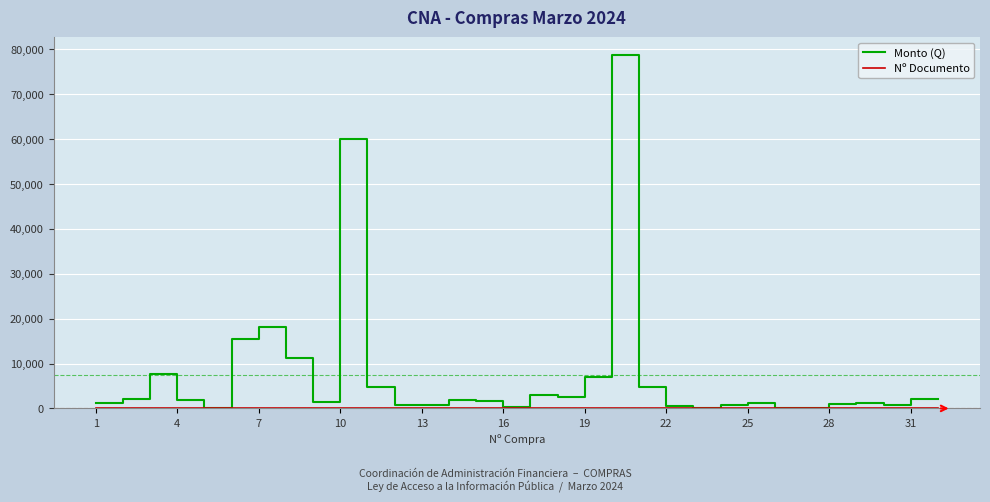

Which series has the widest spread of values?

Monto (Q)